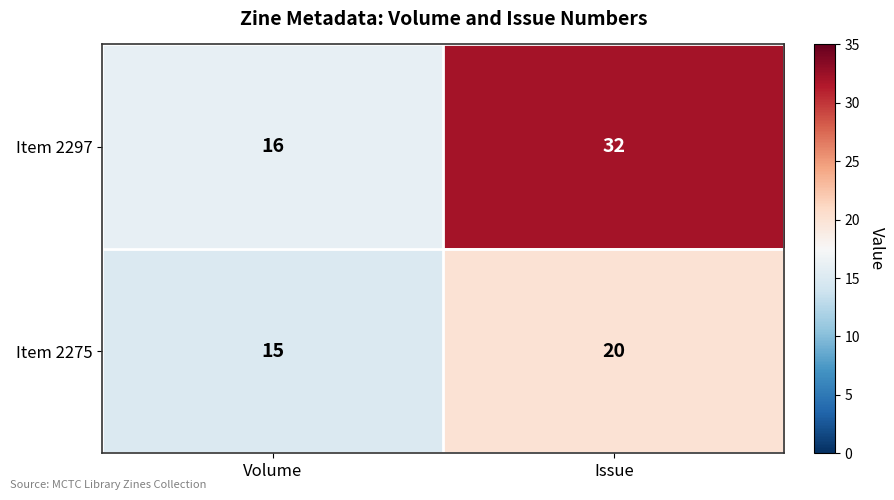

Between Volume and Issue, which series saw the biggest shift?

Item 2297